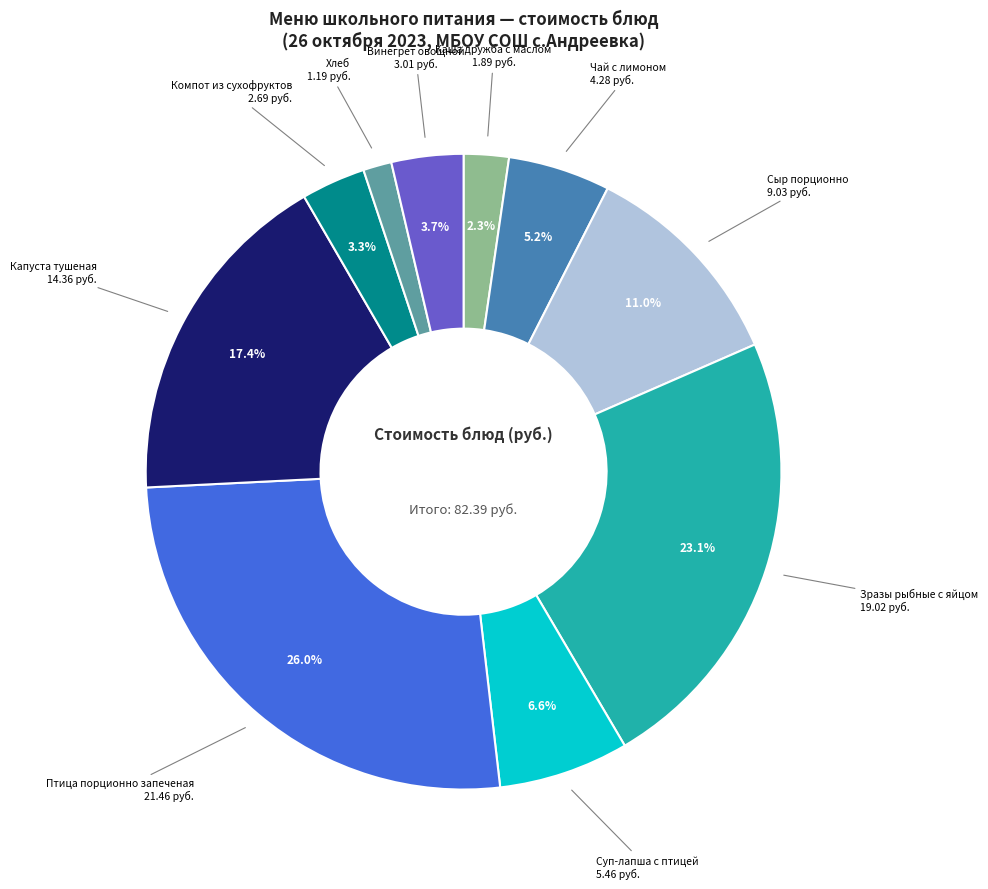

Does any single category account for the majority?

No